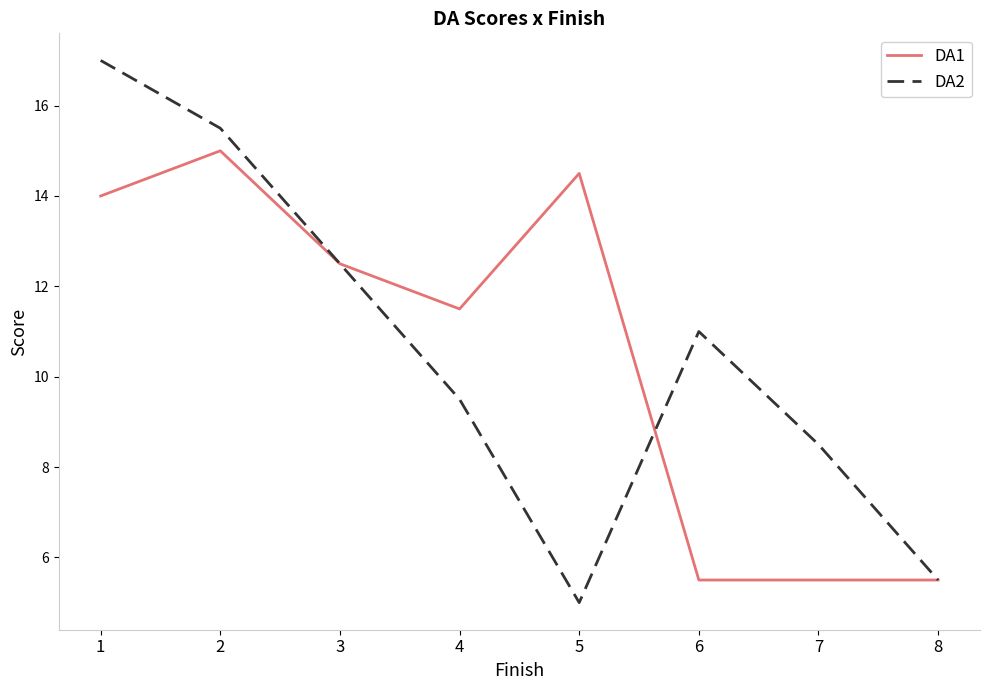

Reading left to right, what are all the values shown in this chart?

DA1: 1=14.0	2=15.0	3=12.5	4=11.5	5=14.5	6=5.5	7=5.5	8=5.5
DA2: 1=17.0	2=15.5	3=12.5	4=9.5	5=5.0	6=11.0	7=8.5	8=5.5